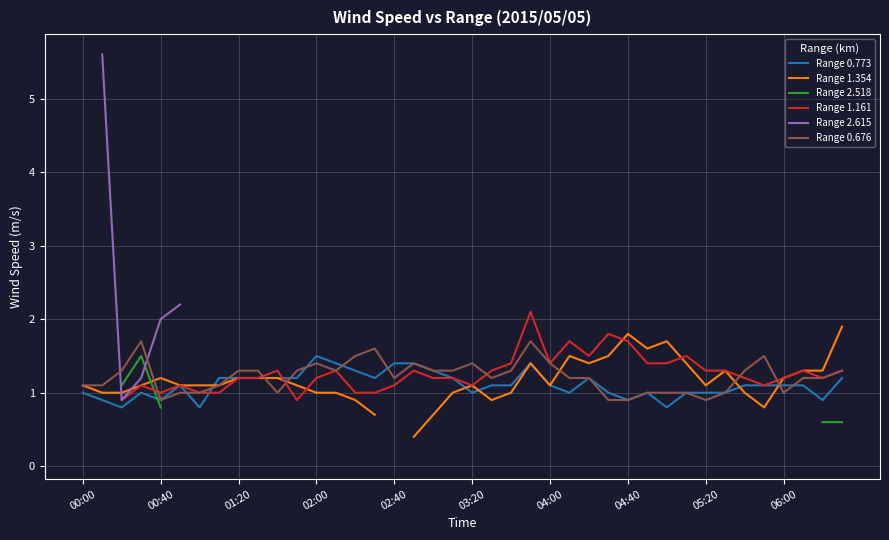

Is it true that Range 0.676 equals 0.3 at 00:40?

False